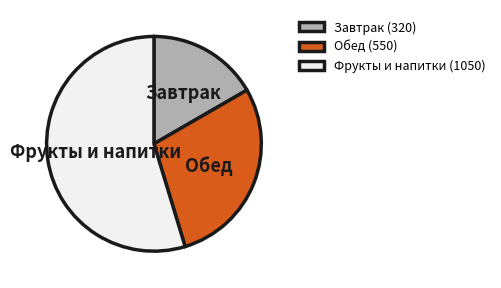

Is it true that Обед is 29% of the pie?

True